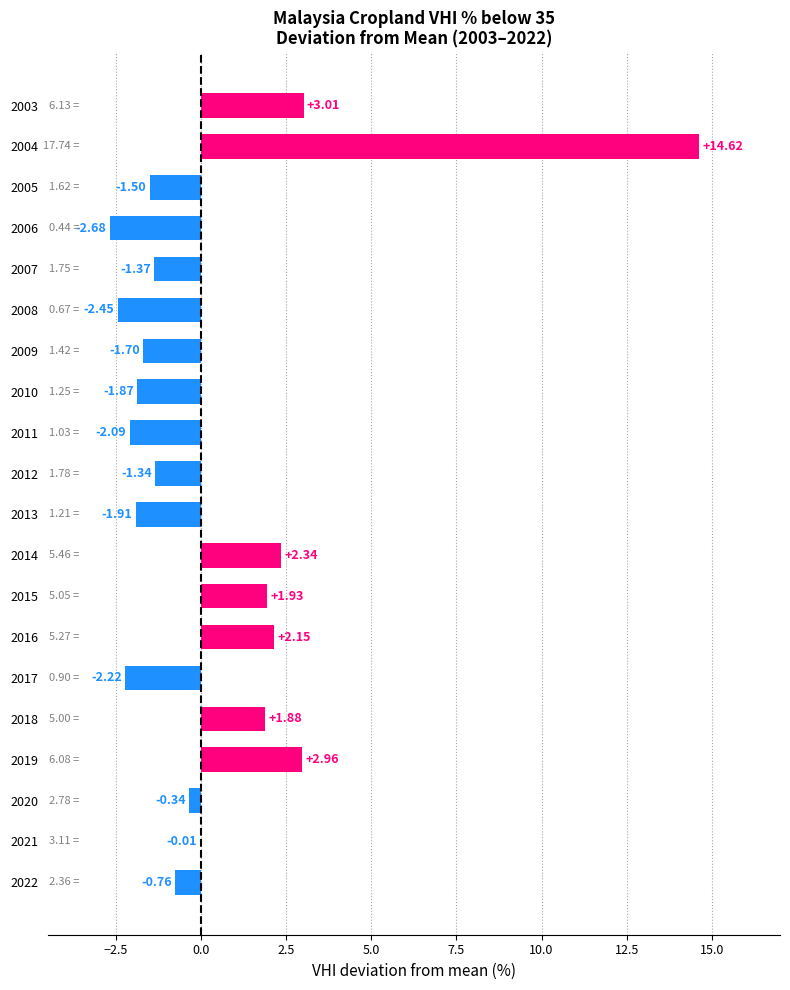

How many categories are shown in the chart?

20